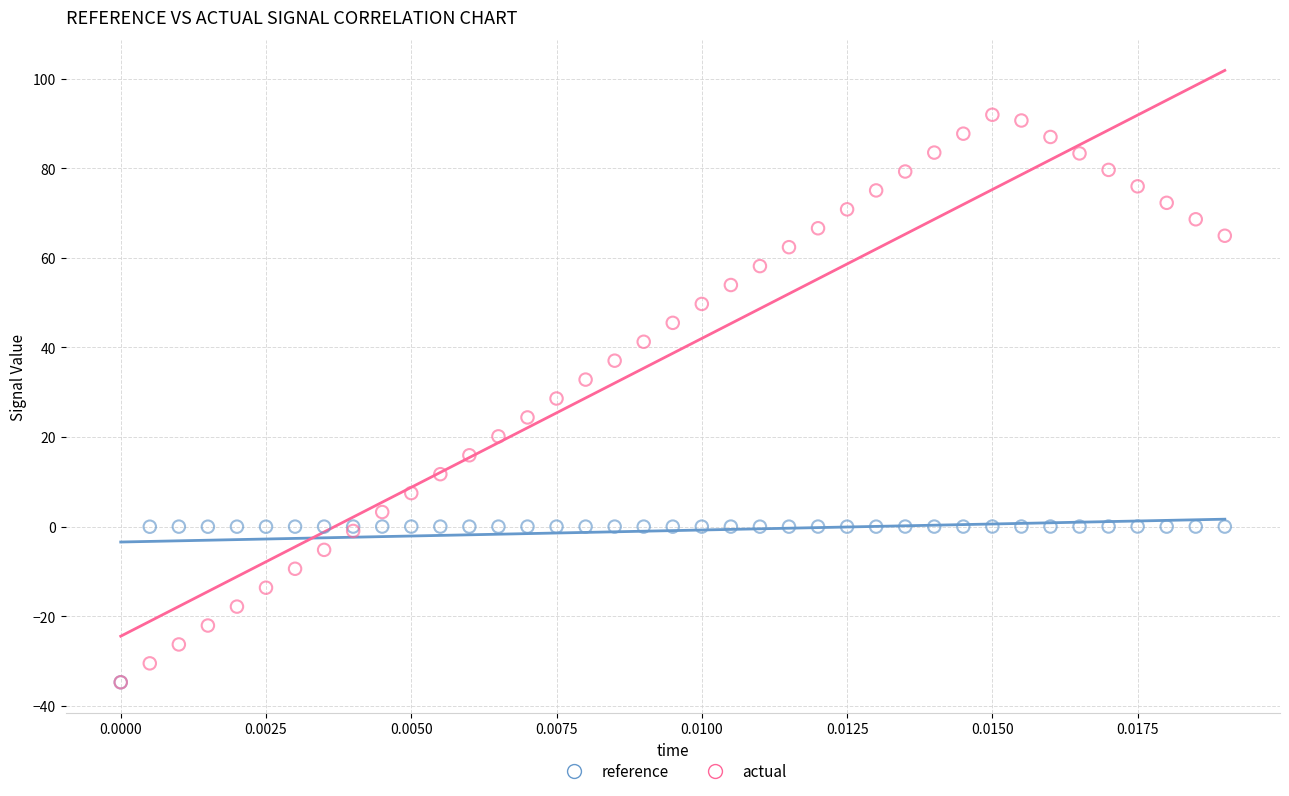

Which series contains the highest Y value?

actual